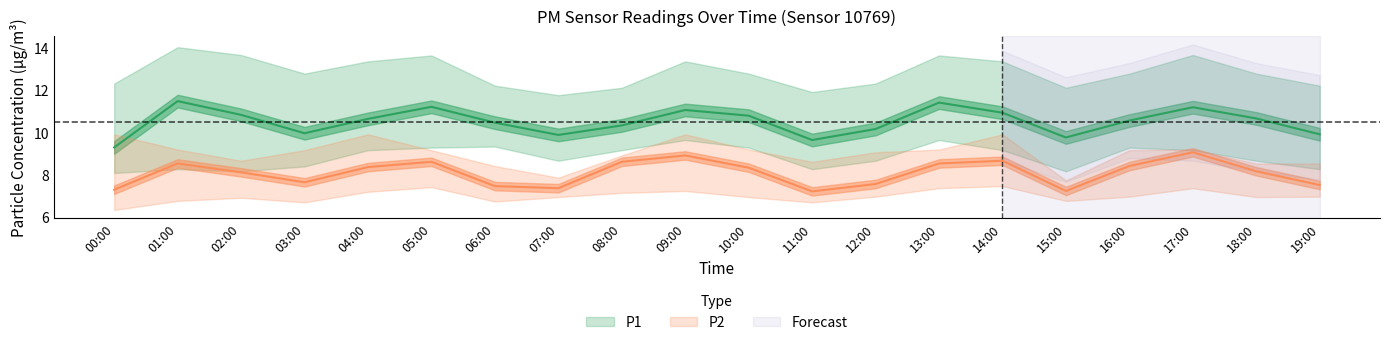

In P1_lower, how many points are lower than both neighbors (excluding endpoints)?

4